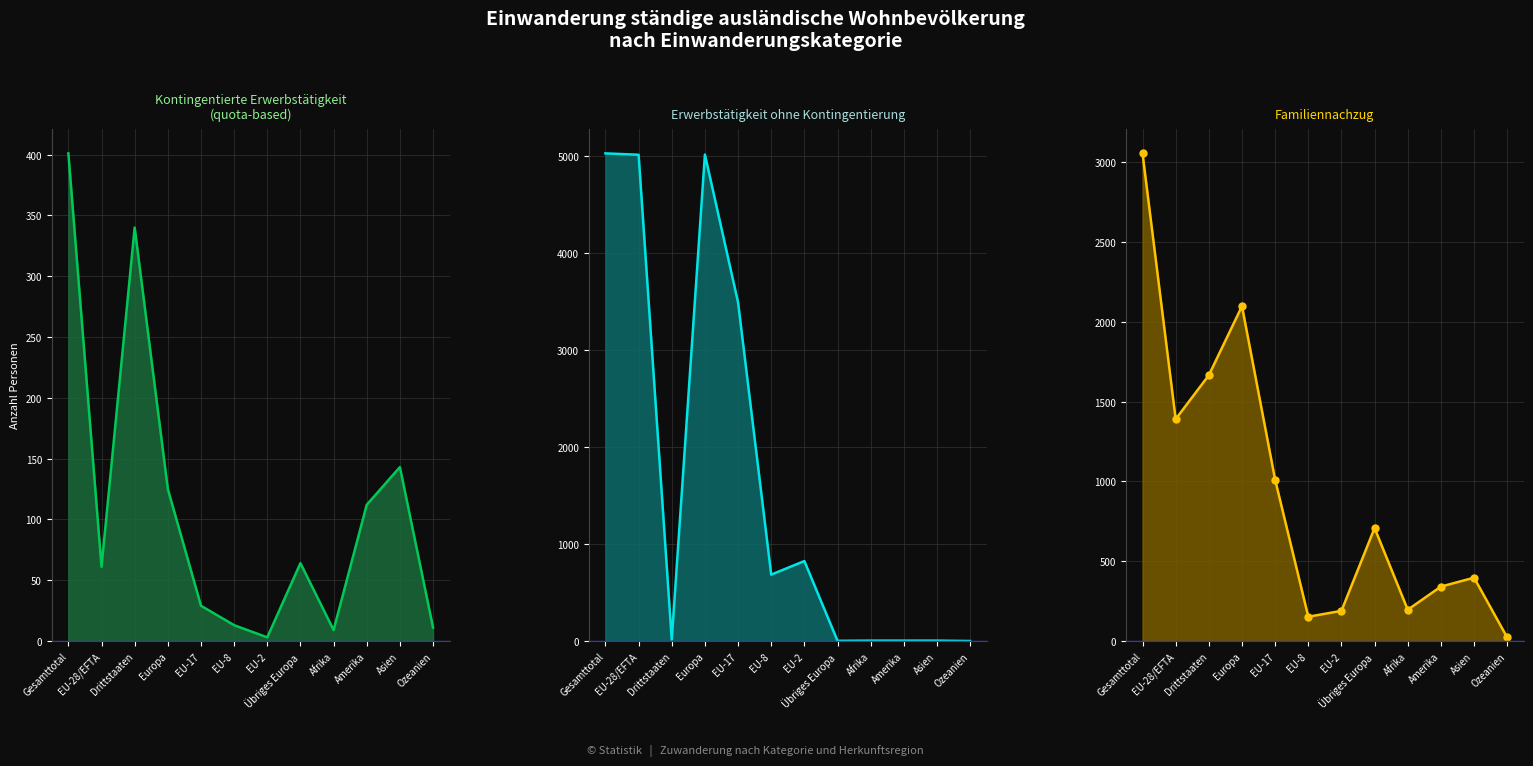

Where is Familiennachzug markers nearest to the value 1539?

Drittstaaten